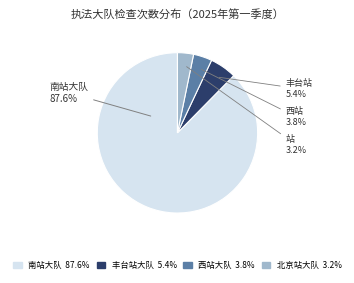

Does any single category account for the majority?

Yes